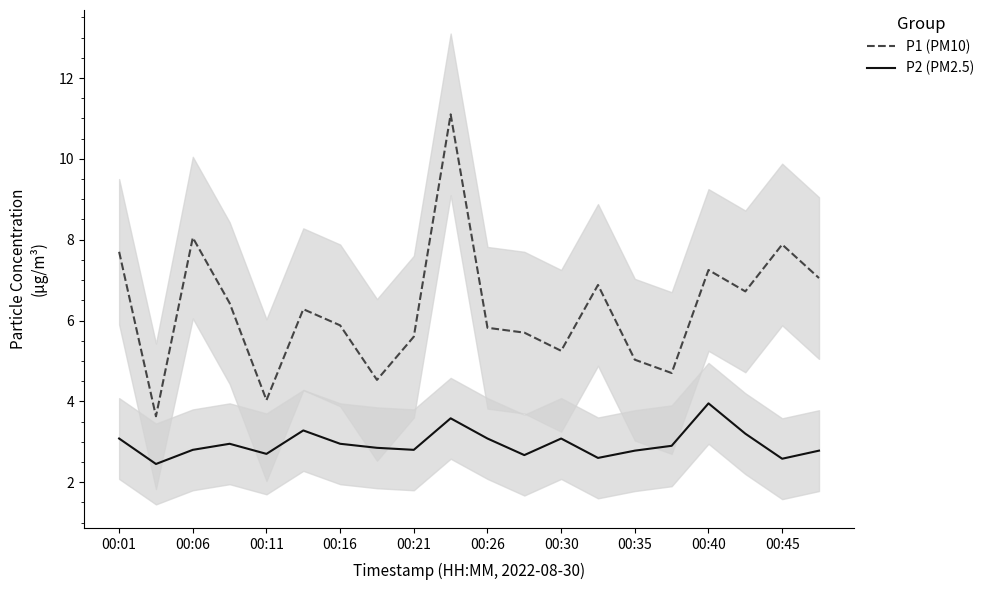

Is it true that P1 (PM10) equals 2.3 at 00:26?

False